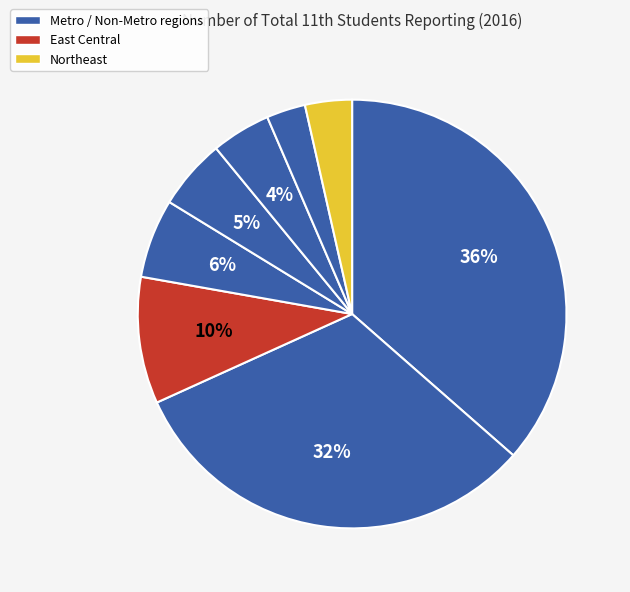

How many segments does this pie chart have?

8